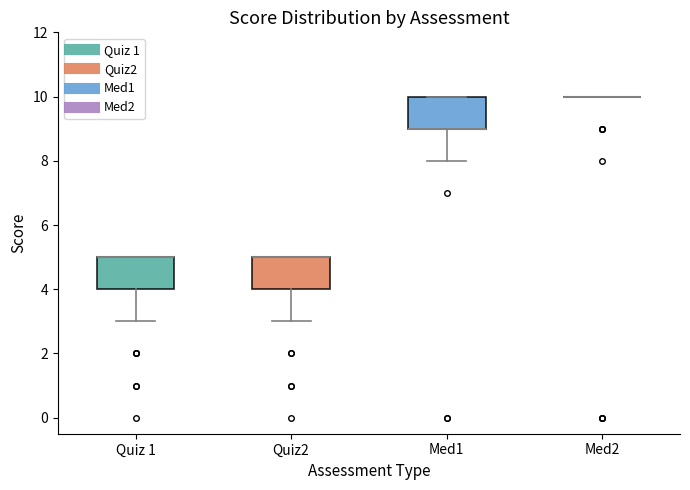

Reading left to right, read every box against the y-axis: the position of its median line, the range the box covers, and the ends of its whiskers. The values are not printed on the chart, so give them approximately, as read against the axis.

Quiz 1: median 5 (drawn on the box's upper edge), box 4 to 5, whiskers 3 to 5
Quiz2: median 5 (drawn on the box's upper edge), box 4 to 5, whiskers 3 to 5
Med1: median 9 (drawn on the box's lower edge), box 9 to 10, whiskers 8 to 10
Med2: box collapsed to a line at 10, whiskers 10 to 10